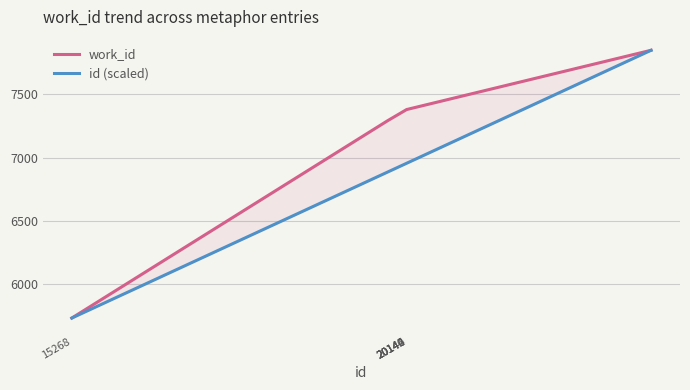

Is the value of id (scaled) at 20146 greater than the value of work_id at 20144?

No